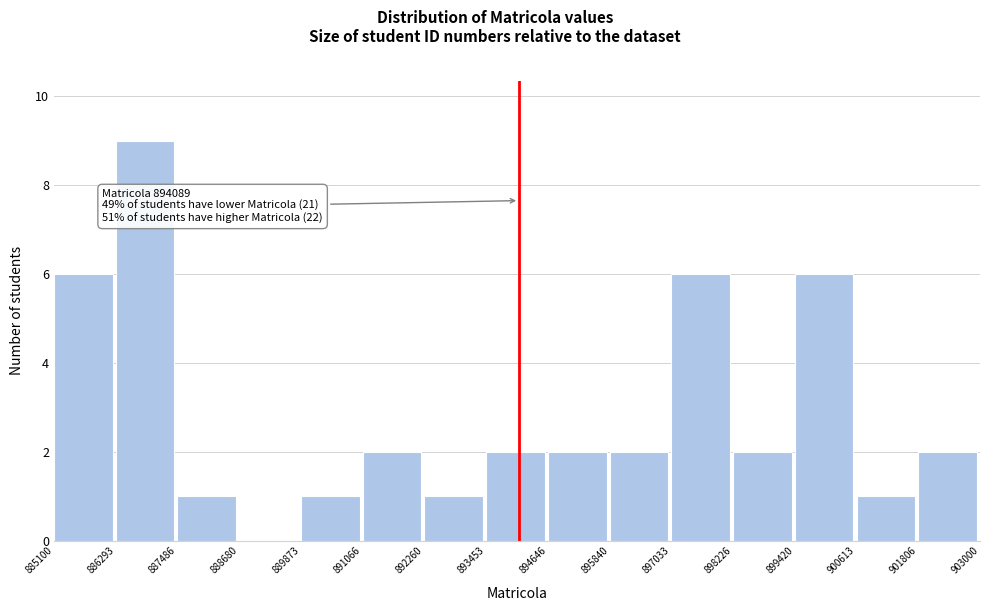

Over which range of the x-axis is the bar tallest?

886293 to 887486